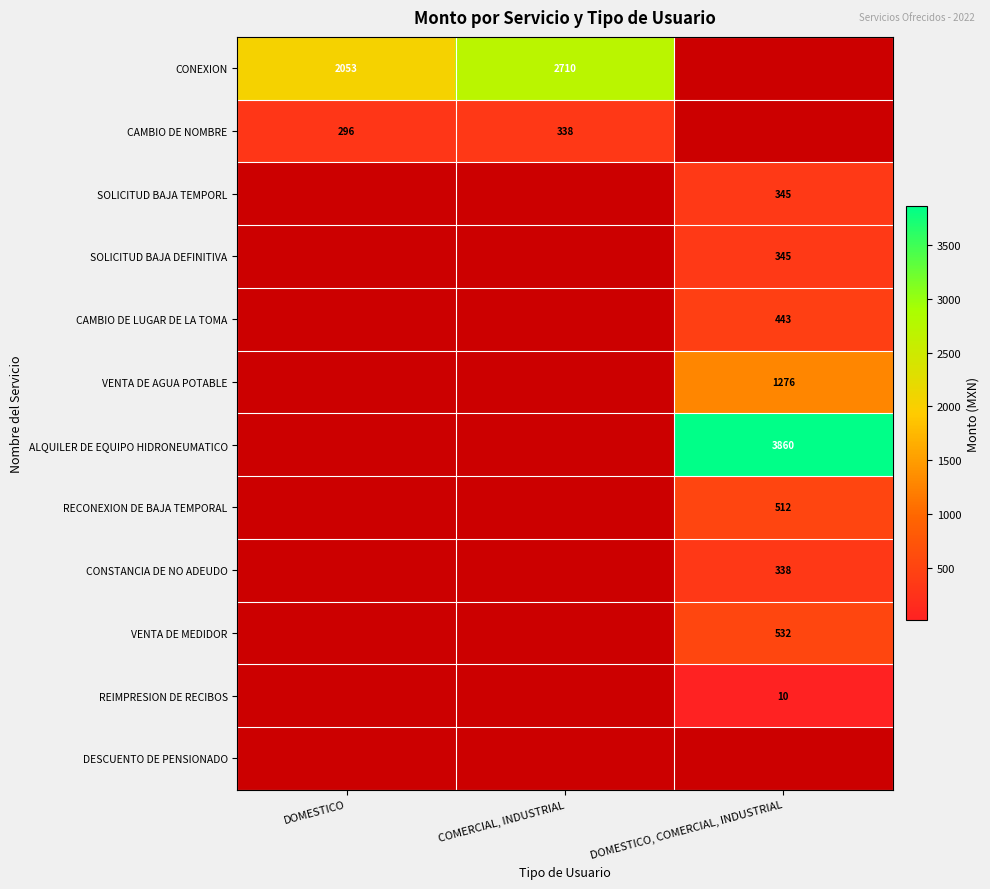

Which has a higher value, DOMESTICO or DOMESTICO, COMERCIAL, INDUSTRIAL?

DOMESTICO, COMERCIAL, INDUSTRIAL